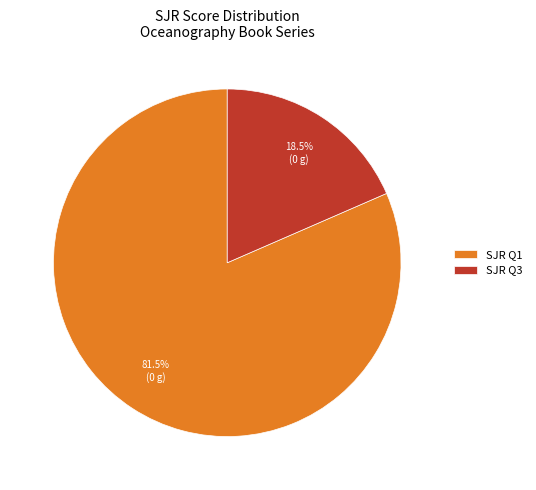

What is the largest slice in the pie chart?

SJR Q1